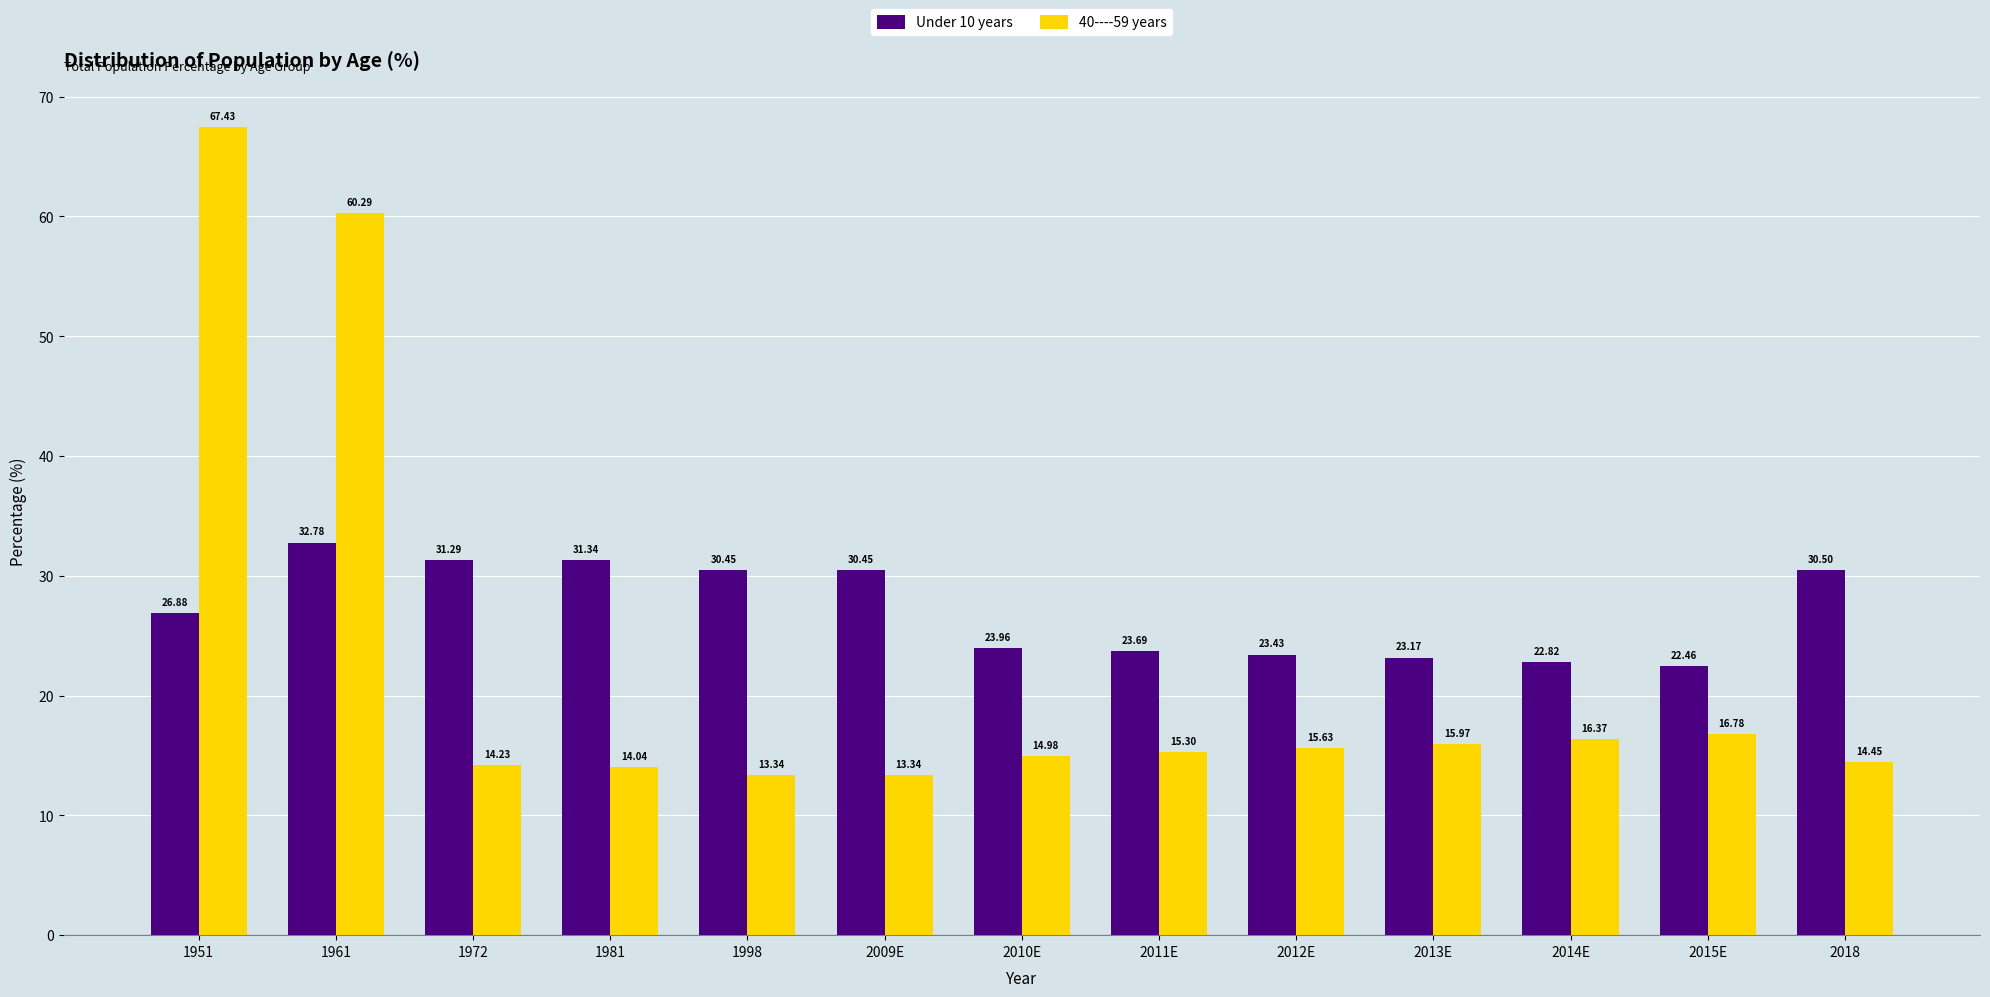

What is the spread (max minus min) of values at 2015E?

5.7